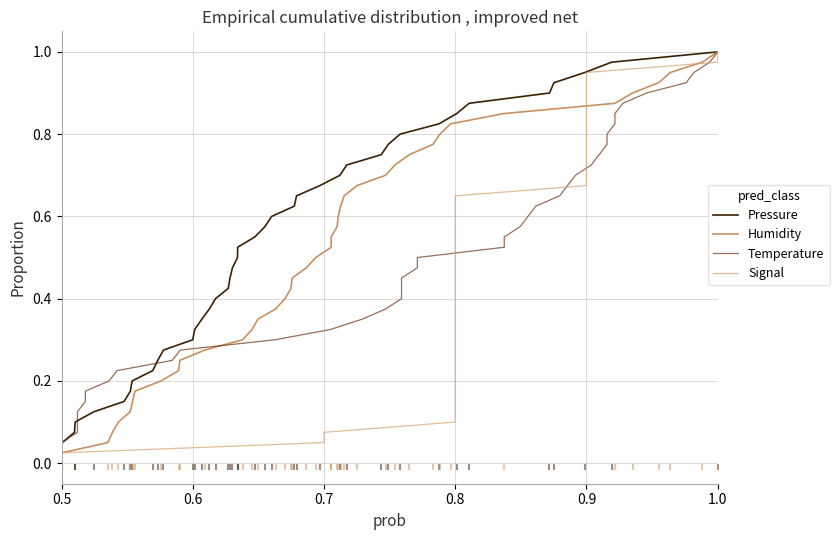

Which series has the widest spread of Y values?

Pressure